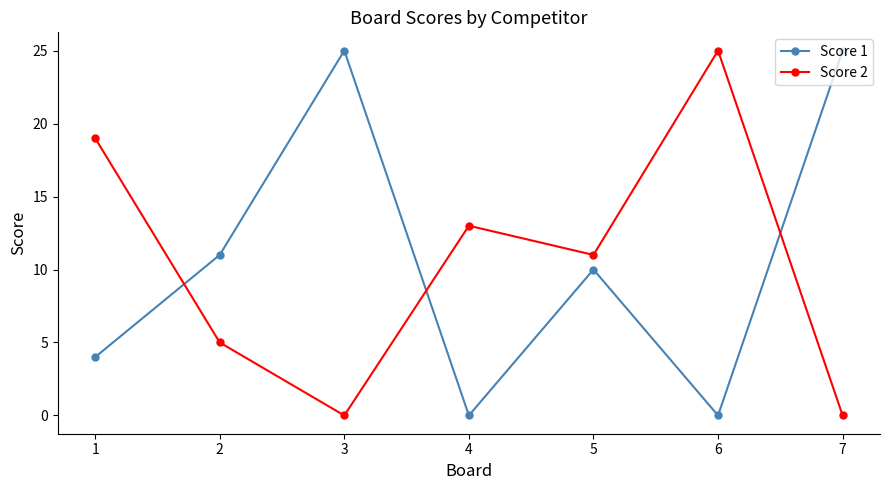

What is the sum of the Score 2 values at 4 and 5?

24